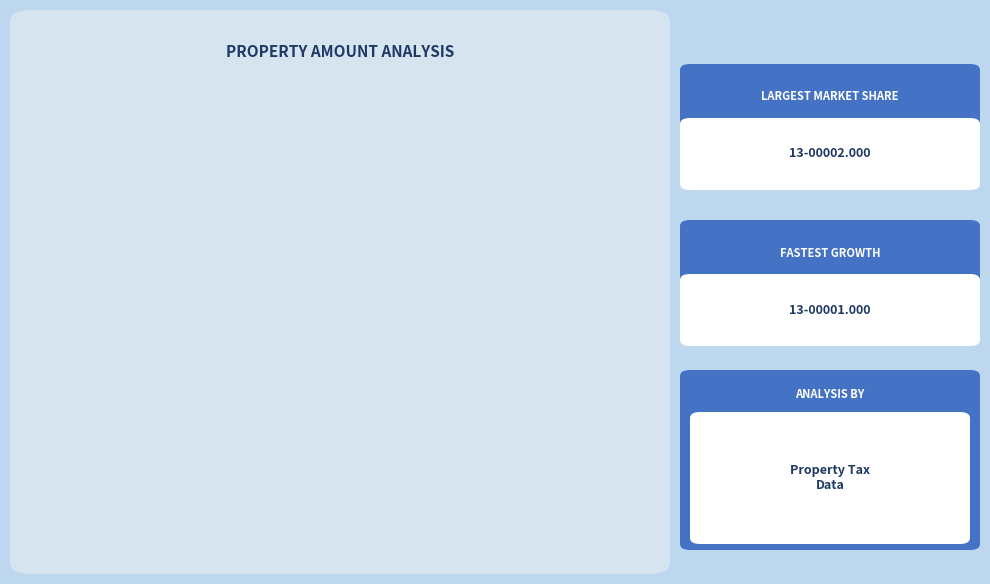

To the nearest percent, what is the difference between the largest and smallest slice percentages?

100%